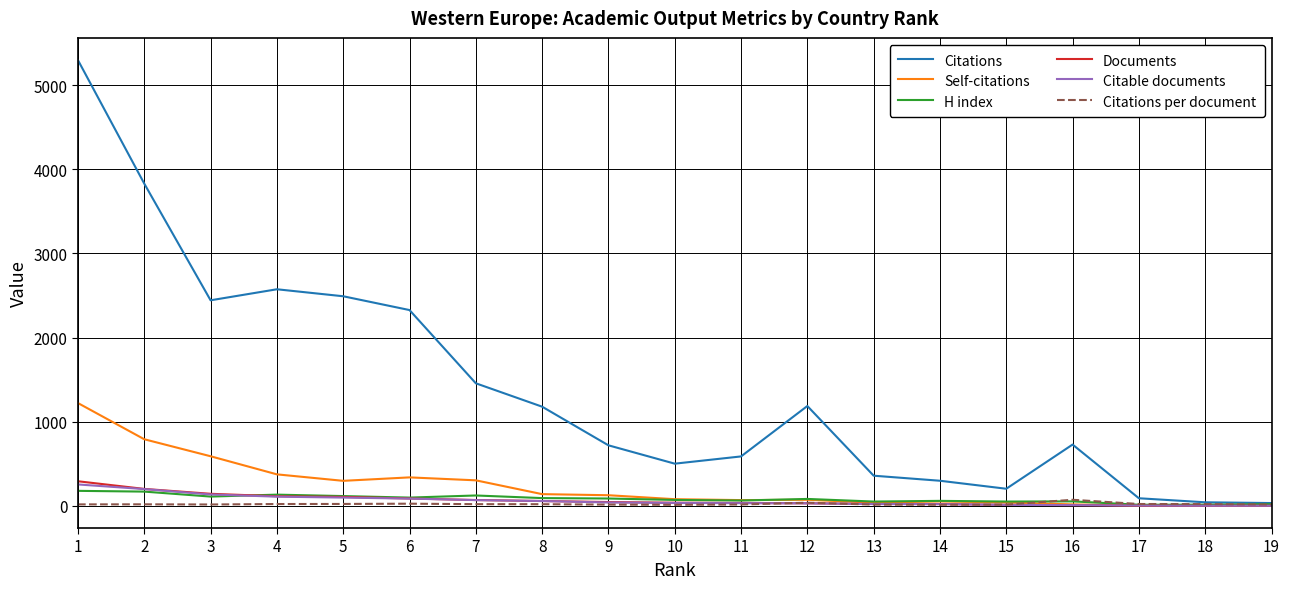

True or false: Documents has a value of 38.0 at 10.

True